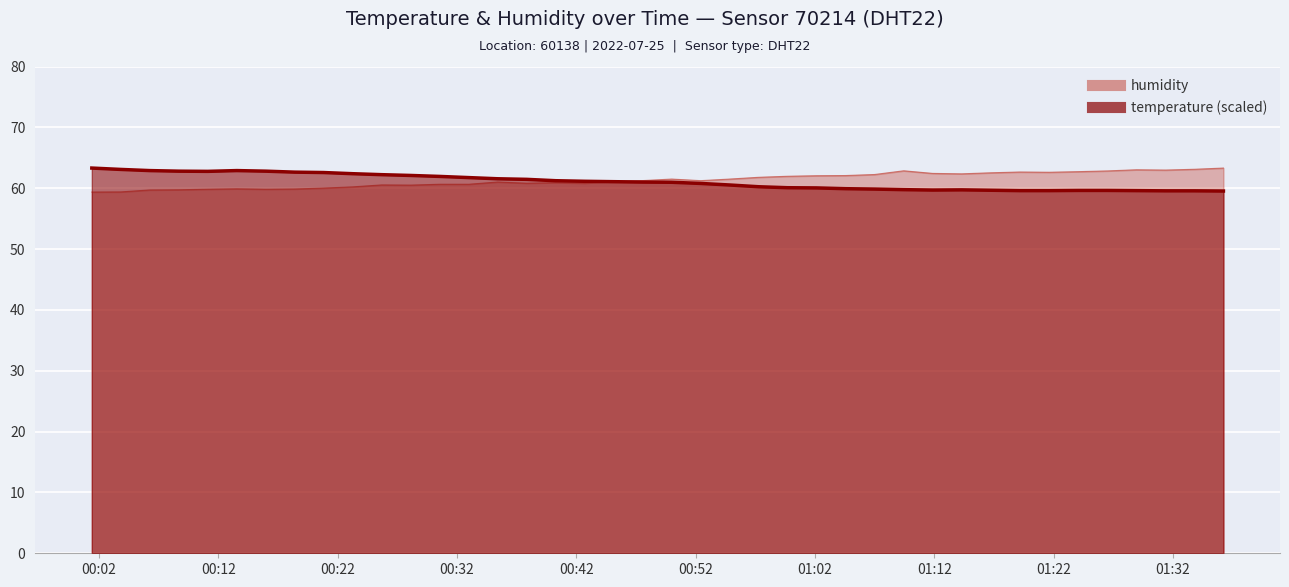

How many times do humidity and temperature cross each other?

1